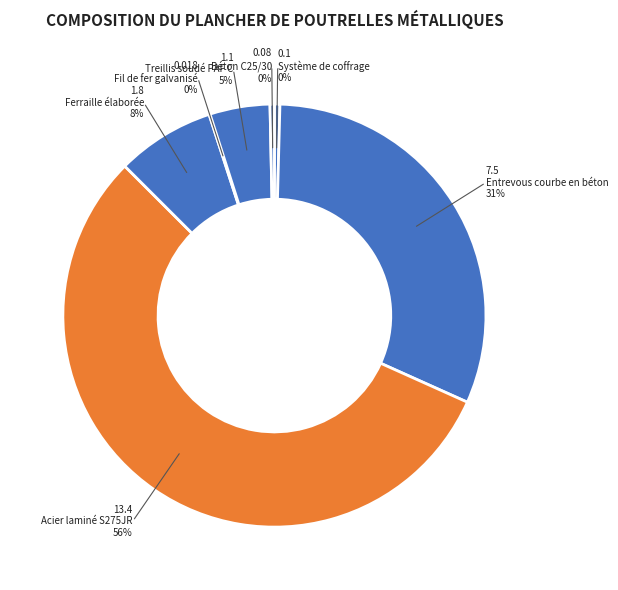

How many segments does this pie chart have?

7